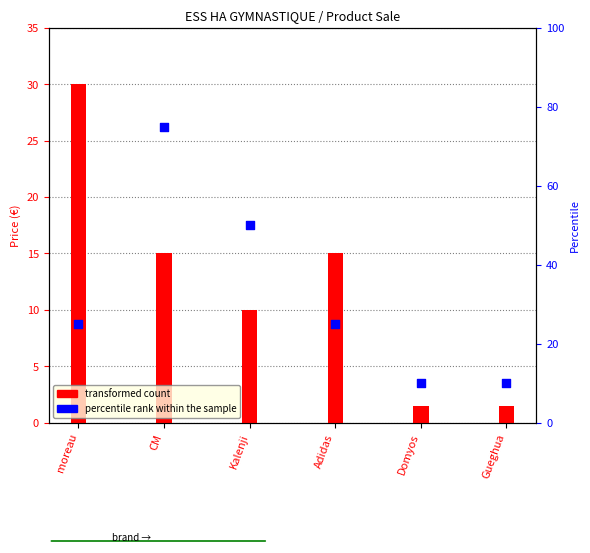

Approximately how many times larger is the value at Domyos compared to Adidas?

0.4